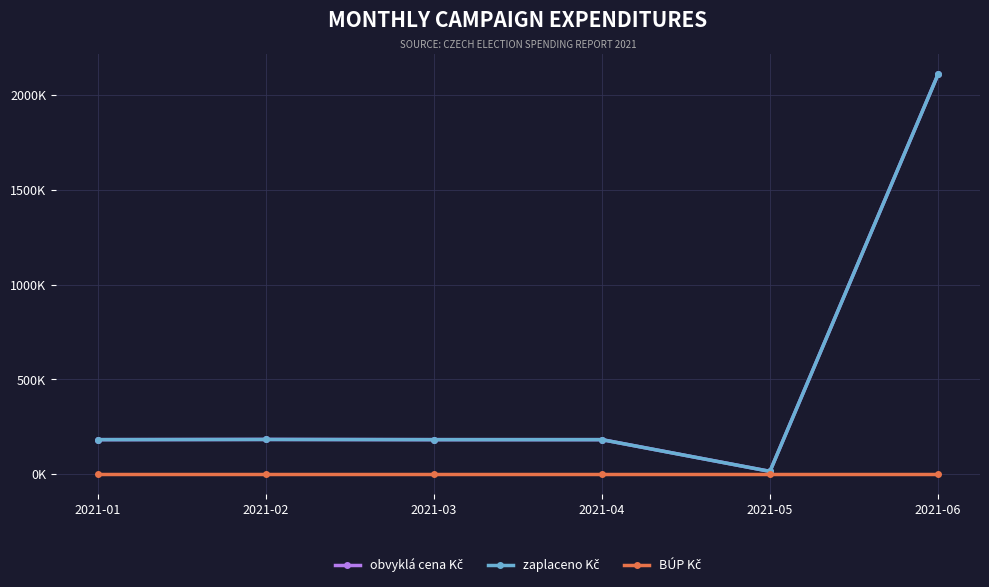

Is this an area chart (filled region under the line)?

No